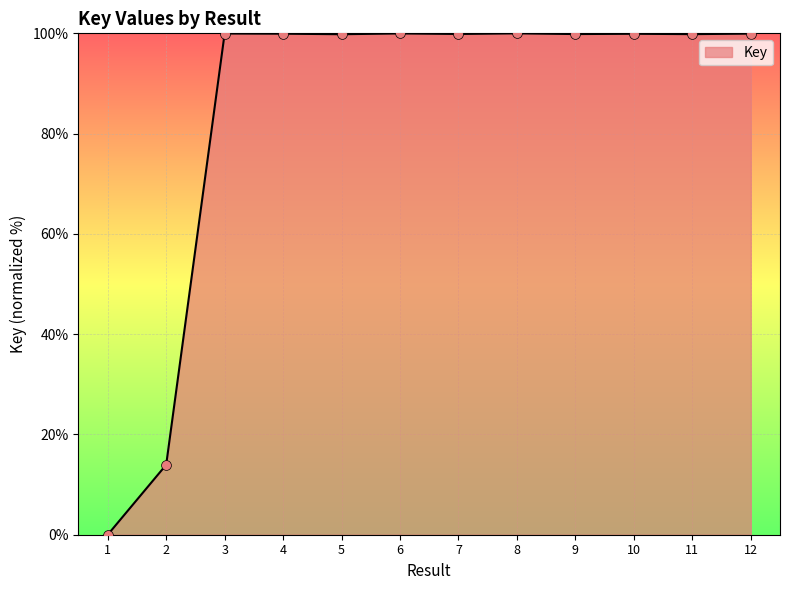

Approximately how many times larger is the value at 4 compared to 3?

1.0